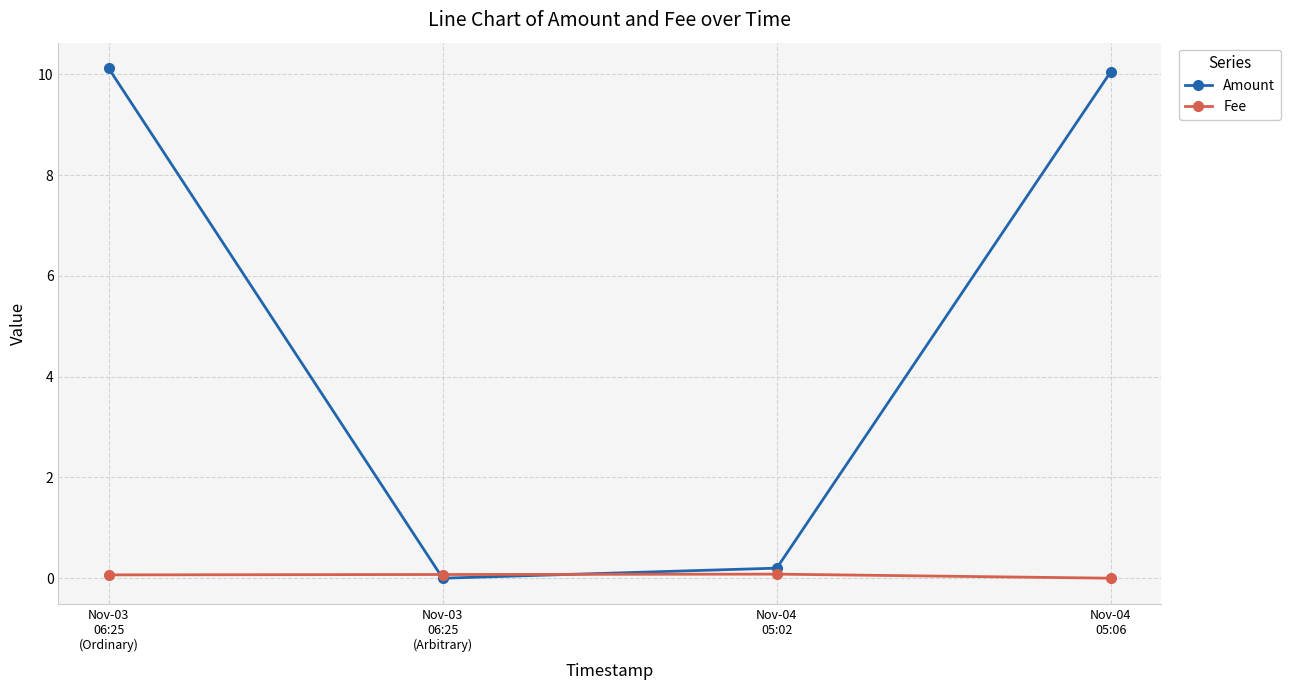

Reading left to right, what are all the values shown in this chart?

Amount: 10.1	0.0	0.2	10.1
Fee: 0.1	0.1	0.1	0.0